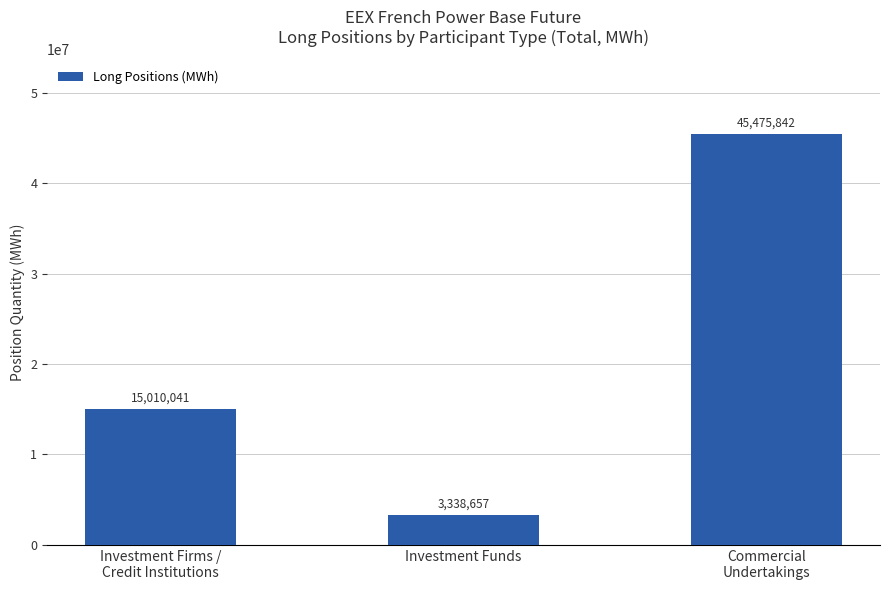

What position from the left is Investment Funds?

2